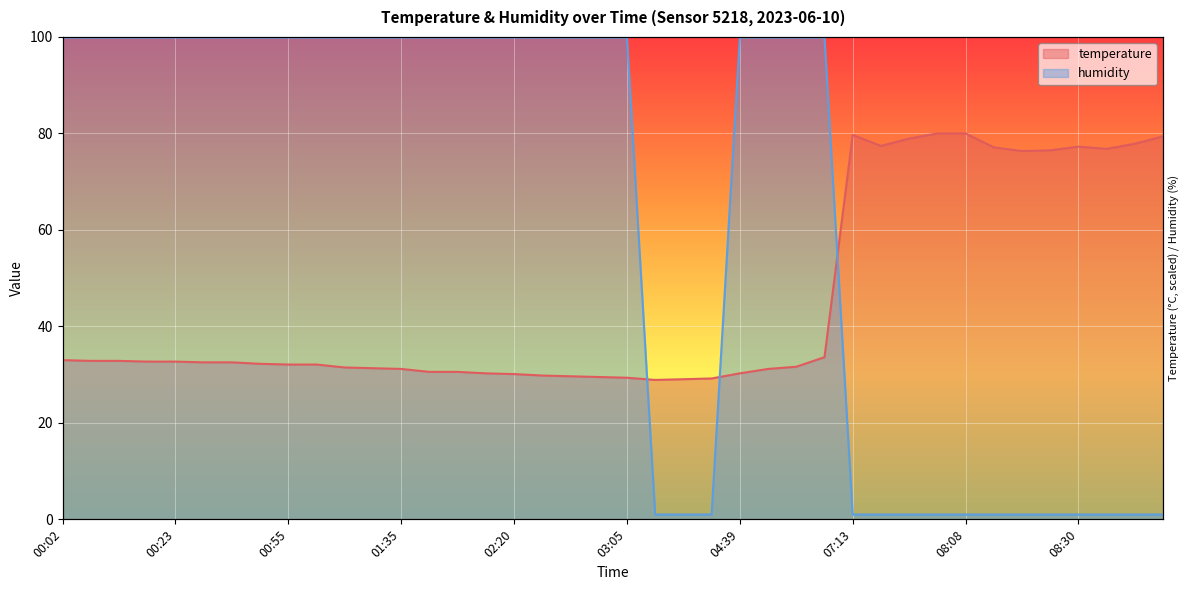

Rank the series at 08:30 from lowest to highest value.

humidity, temperature